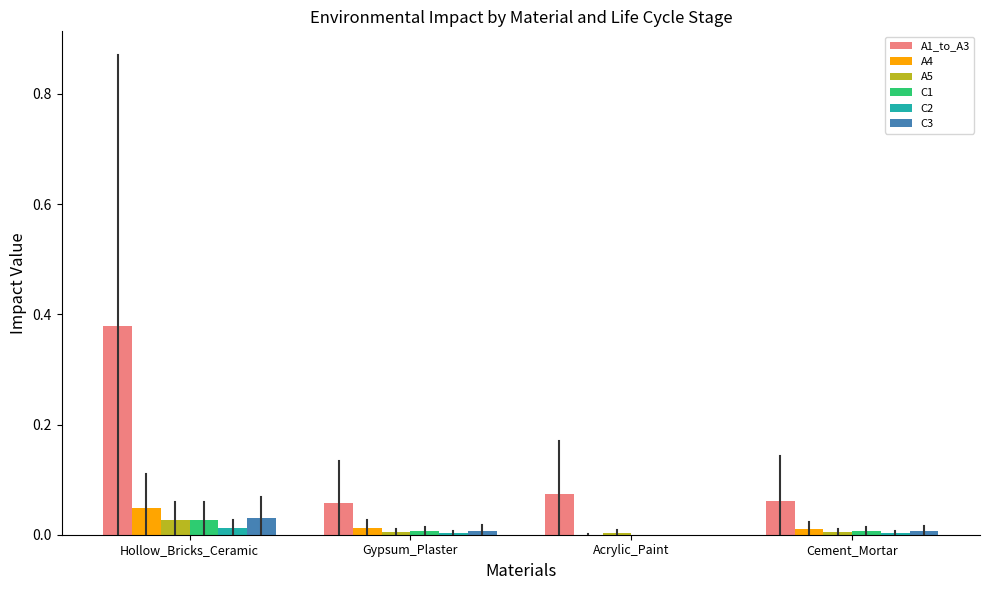

At which category does the chart reach its peak across all series?

Hollow_Bricks_Ceramic